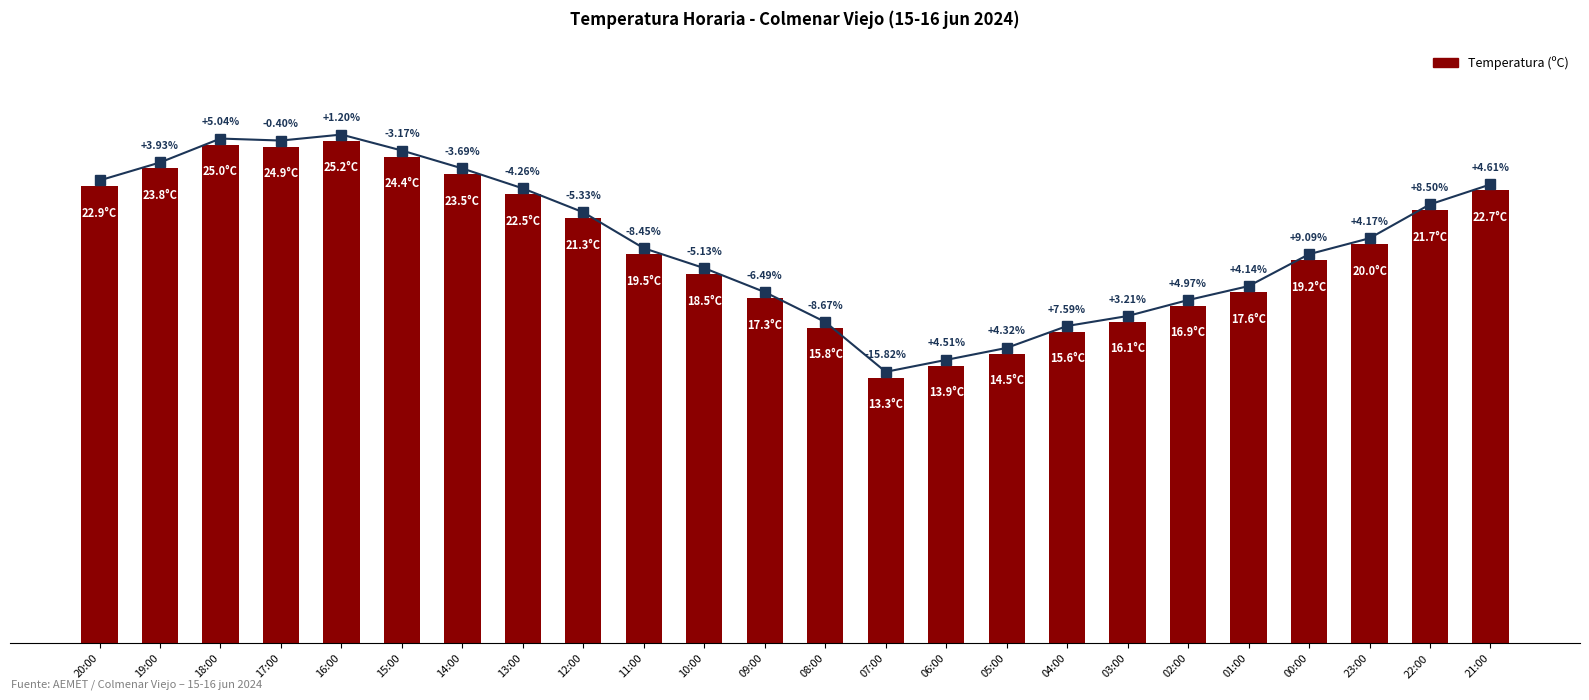

How many categories are shown in the chart?

24